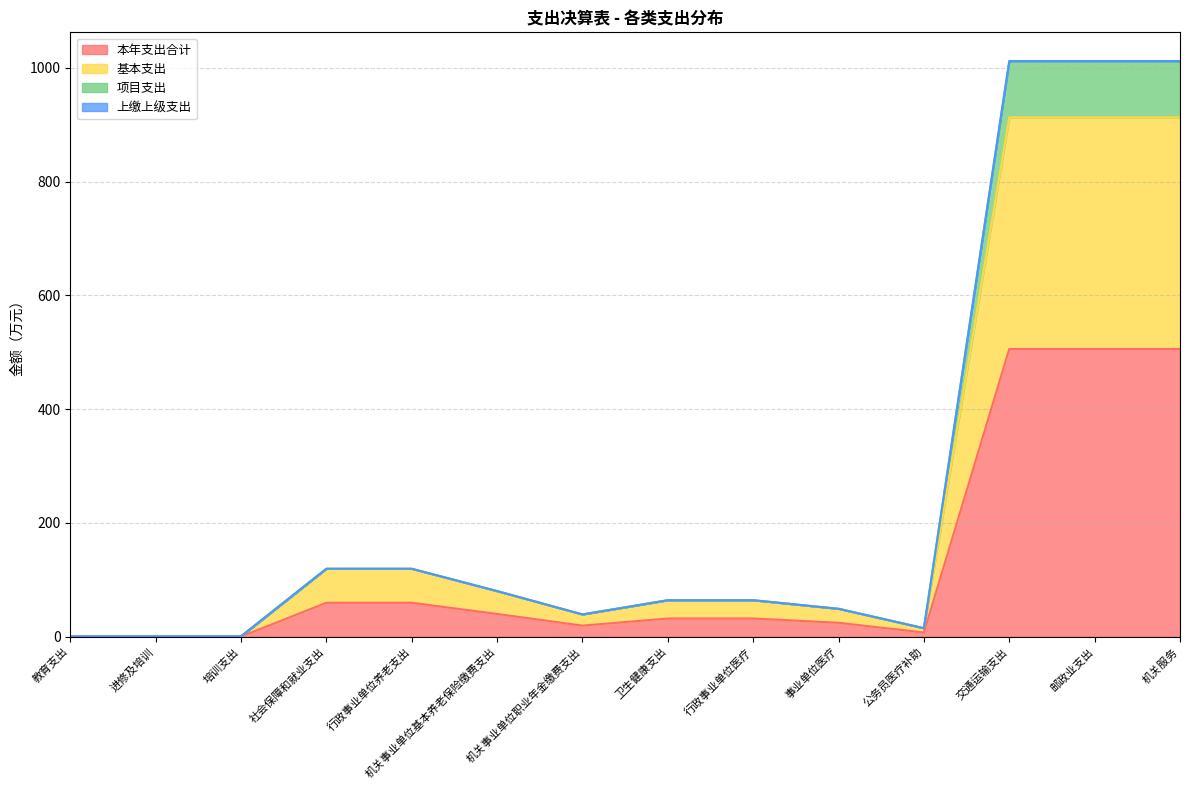

What is the total value across all series at 行政事业单位养老支出?

119.5